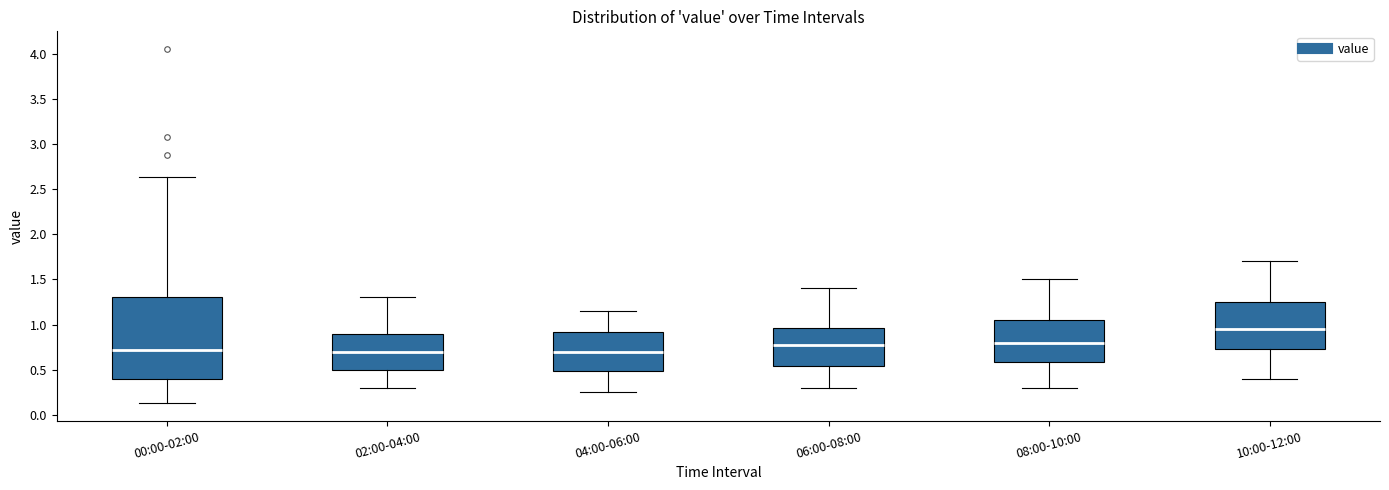

Where does the upper whisker of the box for 04:00-06:00 end on the y-axis? The values are not printed on the chart, so give them approximately, as read against the axis.

1.15